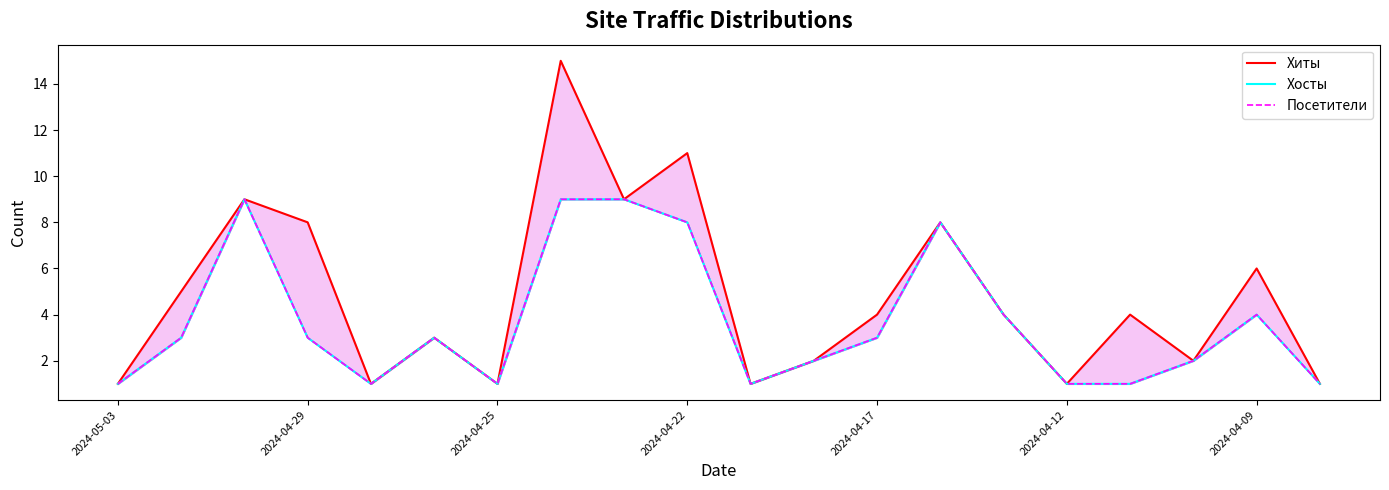

How many data points in Посетители are less than 3?

9